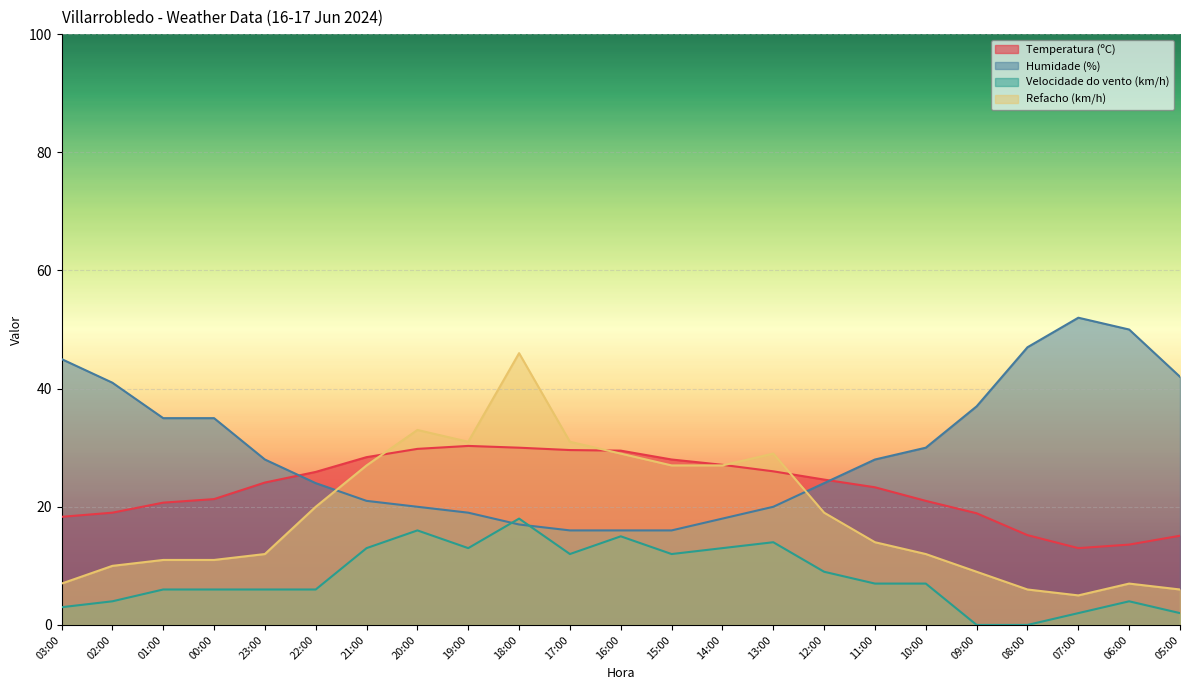

At which label does Velocidade do vento (km/h) first exceed 7?

21:00